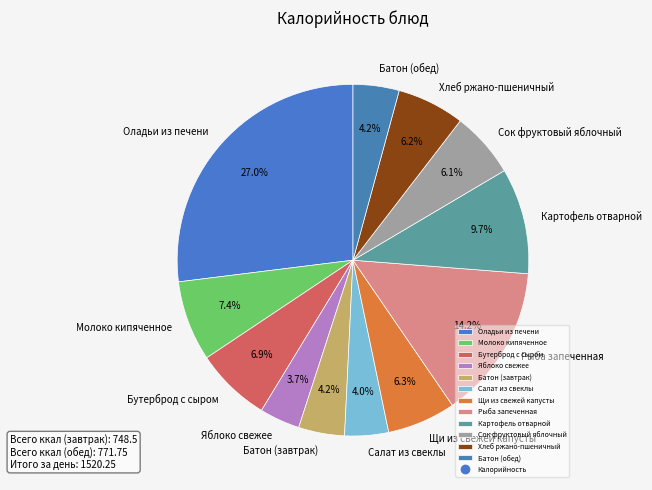

Do Картофель отварной and Рыба запеченная together represent more than half of the pie?

No